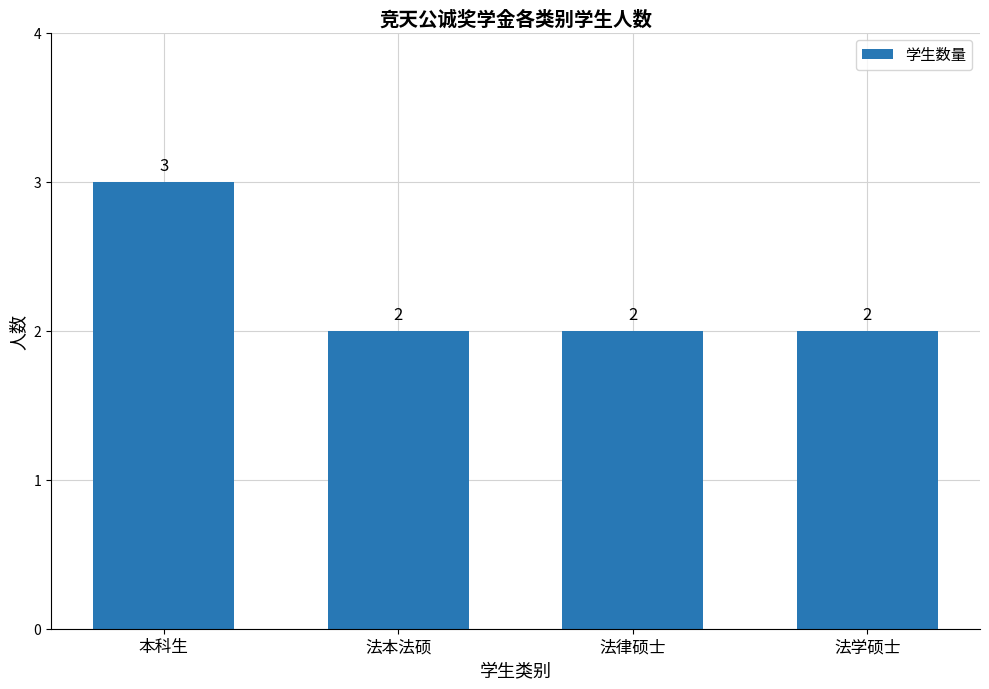

Count the number of values greater than 2.

1